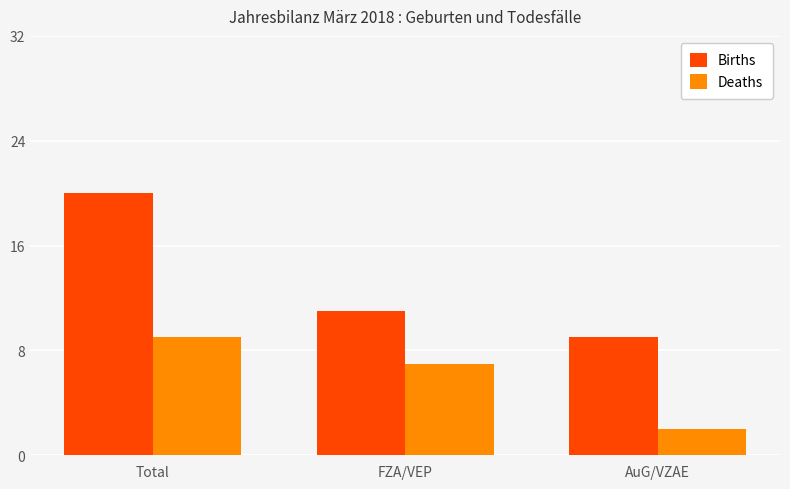

How many bars are there in each group?

2